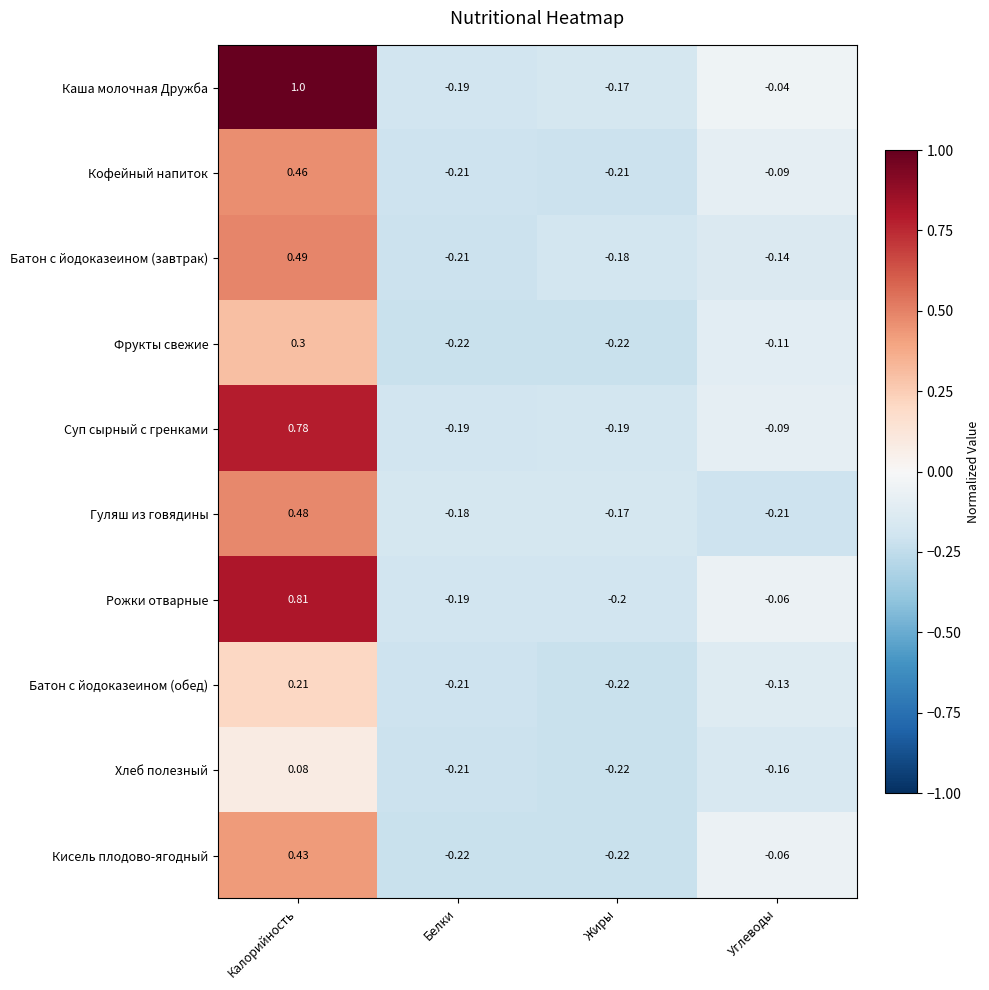

Which series changed the most between Жиры and Углеводы?

Кисель плодово-ягодный